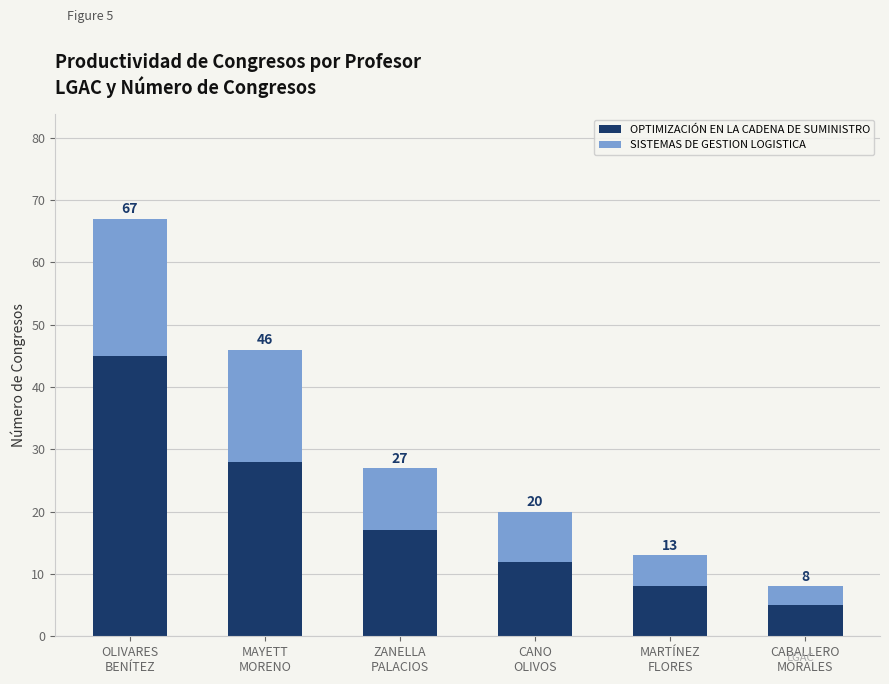

The value of OPTIMIZACIÓN EN LA CADENA DE SUMINISTRO at OLIVARES
BENÍTEZ is 45. True or false?

True